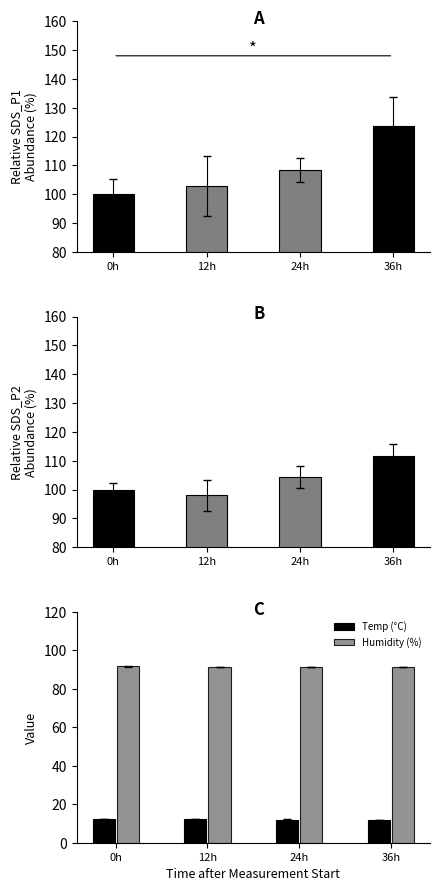

What is the total value across all series at 36h?

338.8